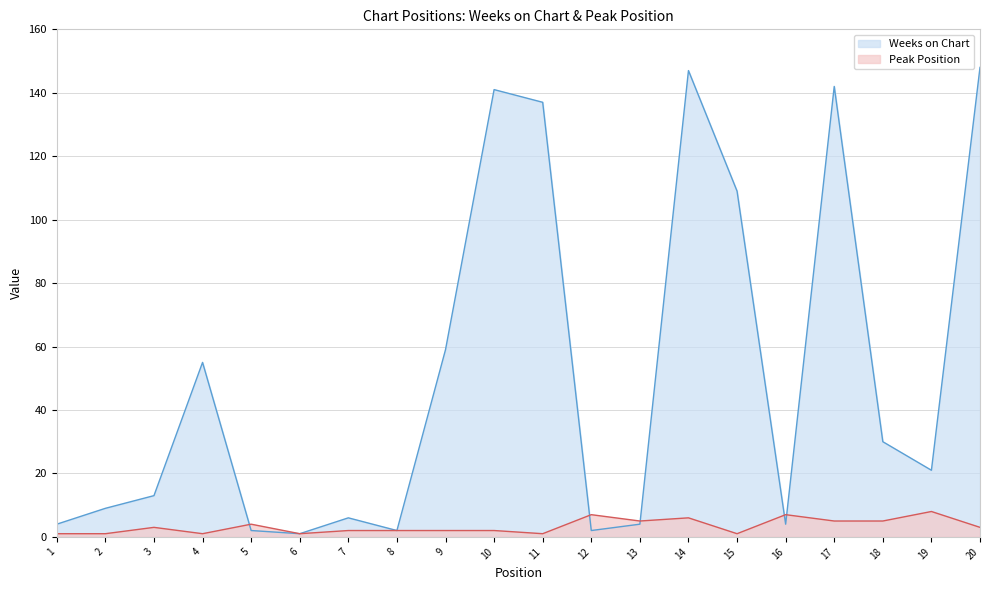

What is the average value of the Peak Position series?

3